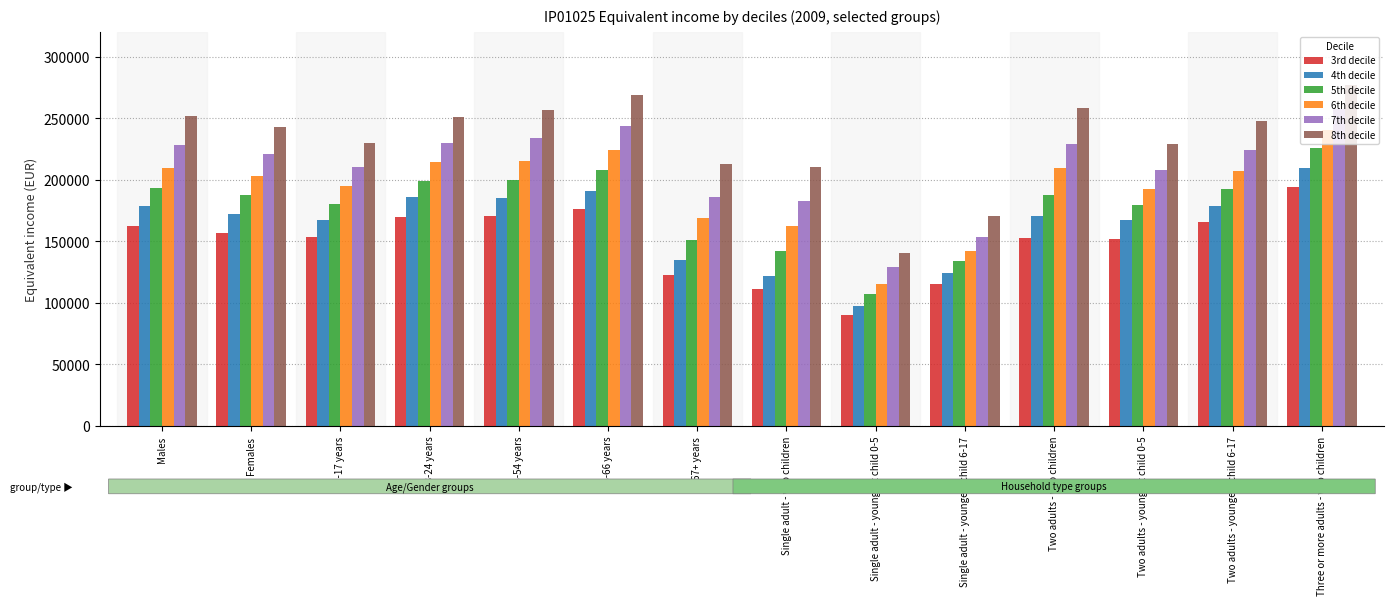

At which label does 8th decile first exceed 247296?

Males